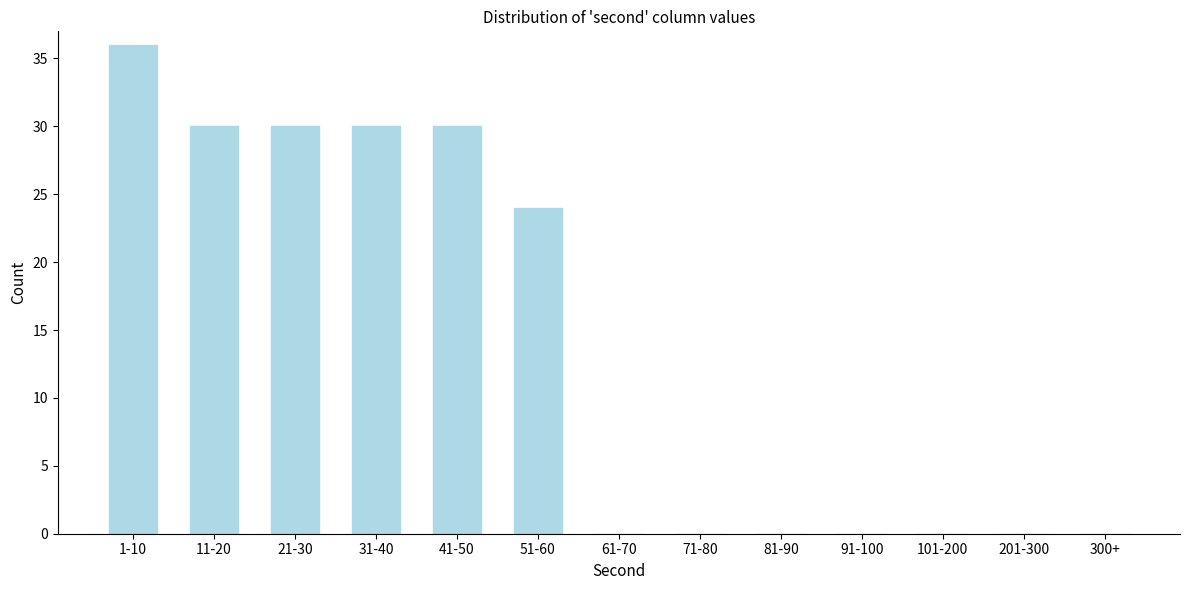

Reading left to right, extract all data points from this chart.

1-10=36	11-20=30	21-30=30	31-40=30	41-50=30	51-60=24	61-70=0	71-80=0	81-90=0	91-100=0	101-200=0	201-300=0	300+=0